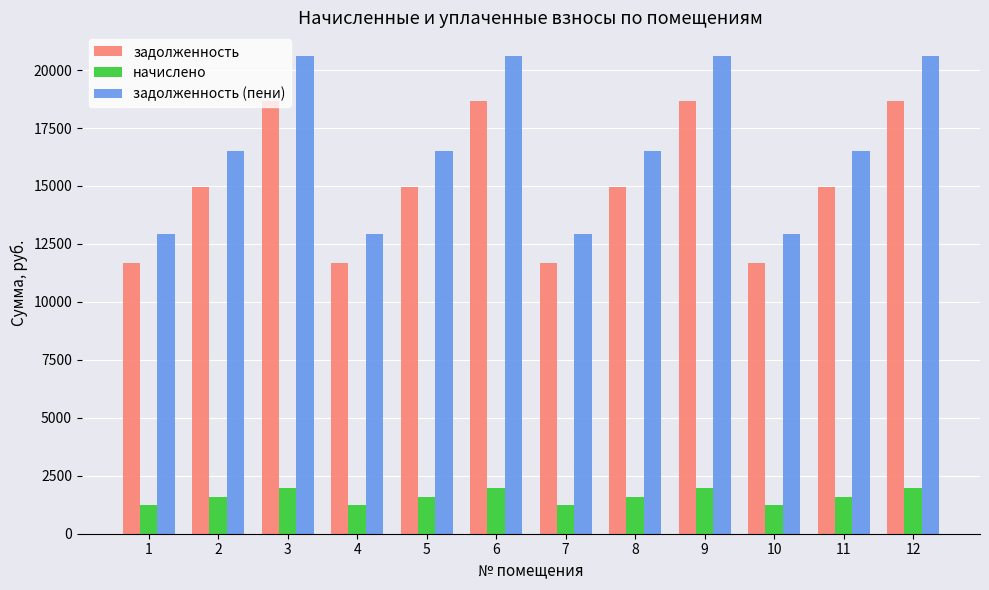

What is the highest value of the задолженность series?

18645.8